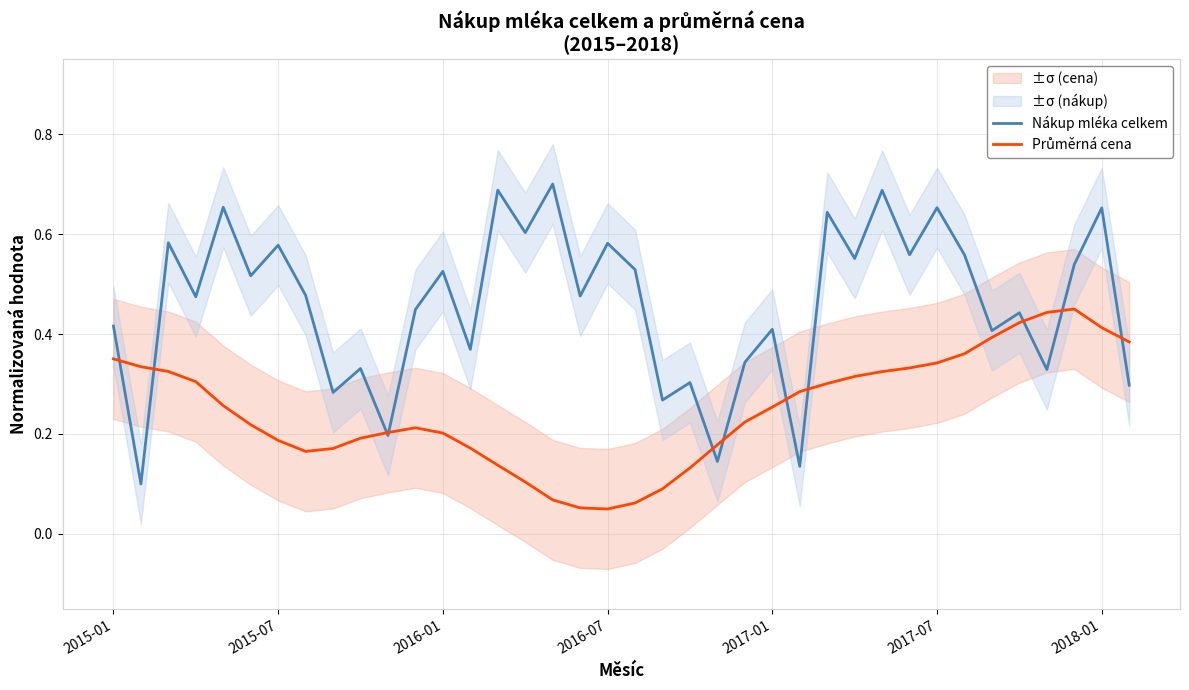

Where is the first local maximum for Průměrná cena?

11